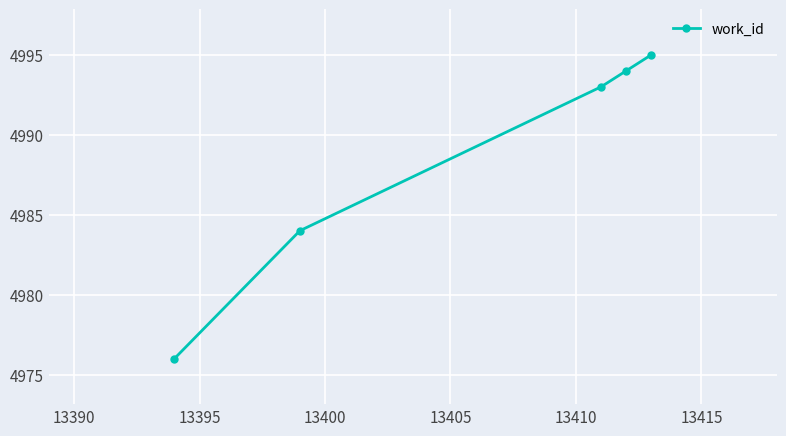

What is the difference between the maximum and minimum values?

19